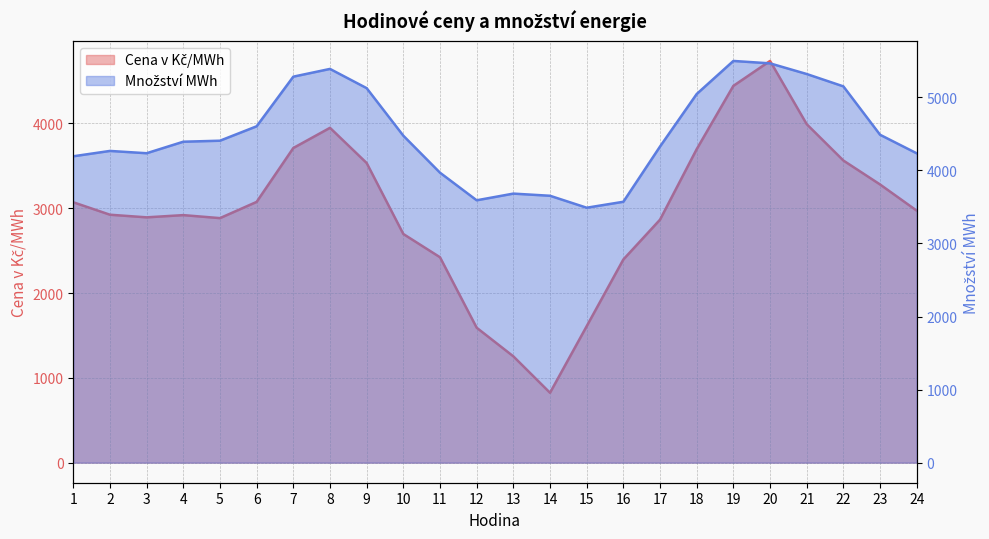

How many distinct data groups are displayed?

2